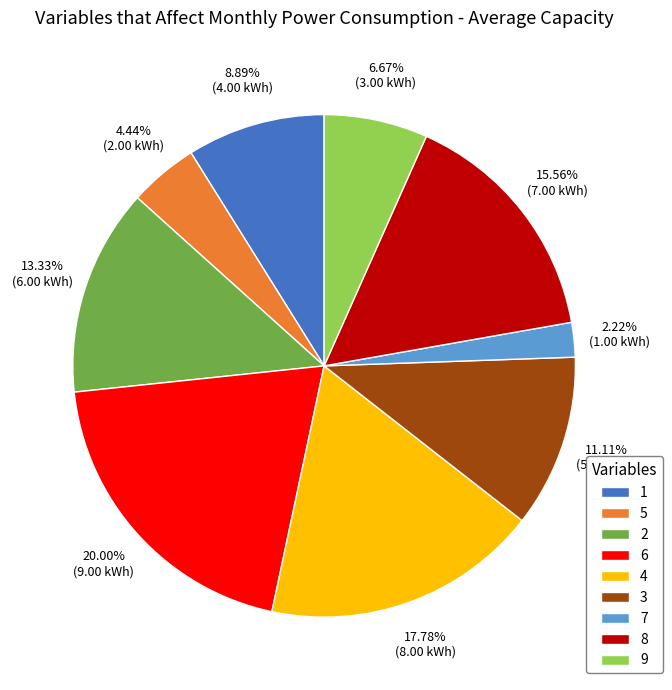

Is 6 the majority of the pie?

No